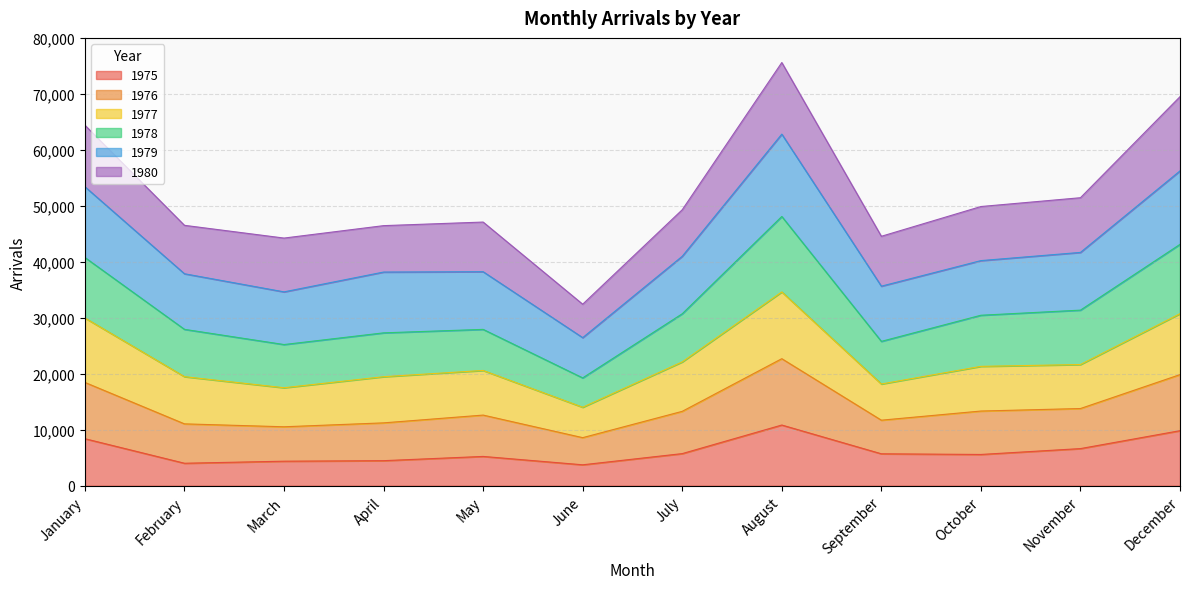

What is the maximum value for 1975?

10844